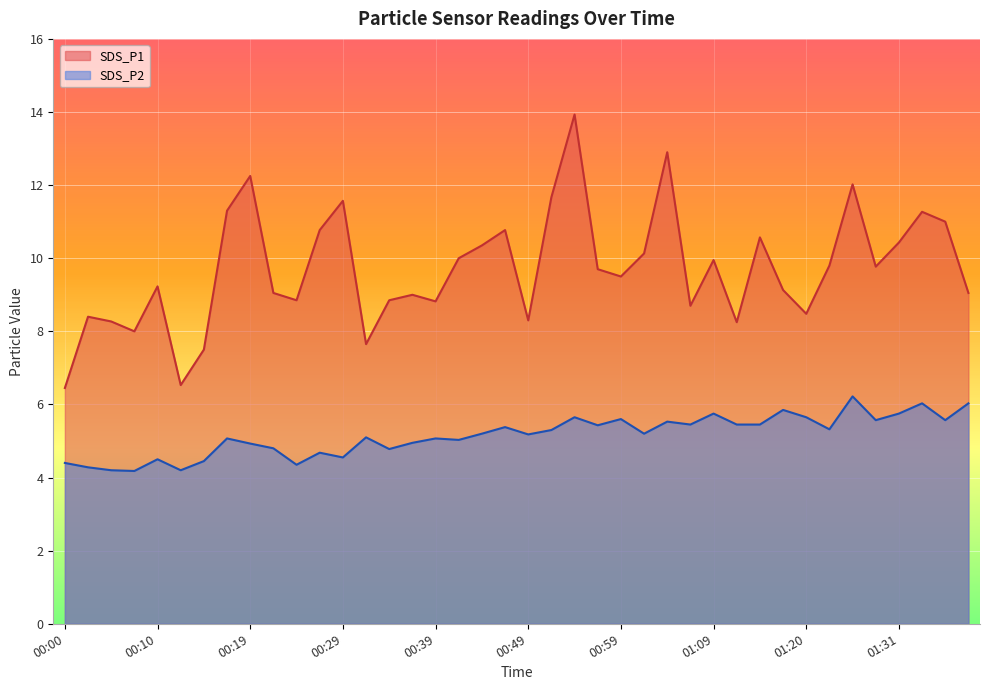

What is the average value of the SDS_P2 series?

5.2